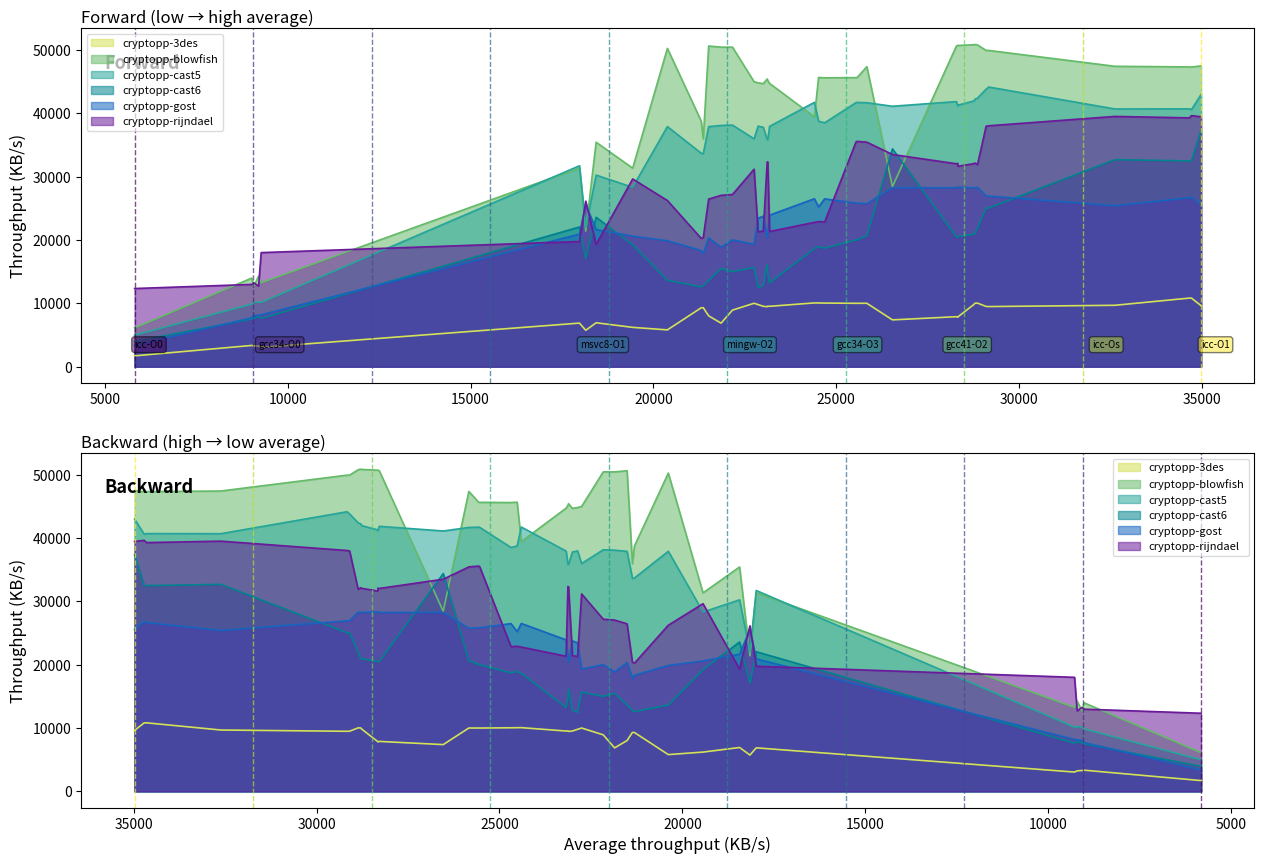

How many values in the cryptopp-rijndael series exceed 29633?

20